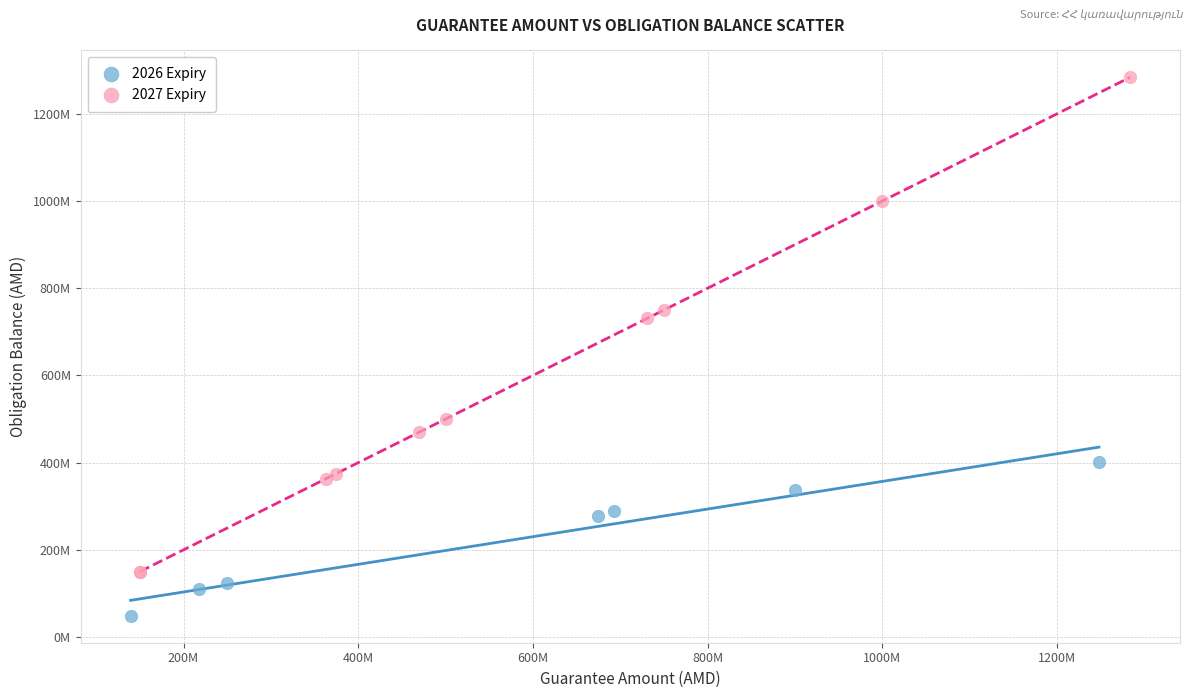

Which series has the widest spread of Y values?

2027 Expiry